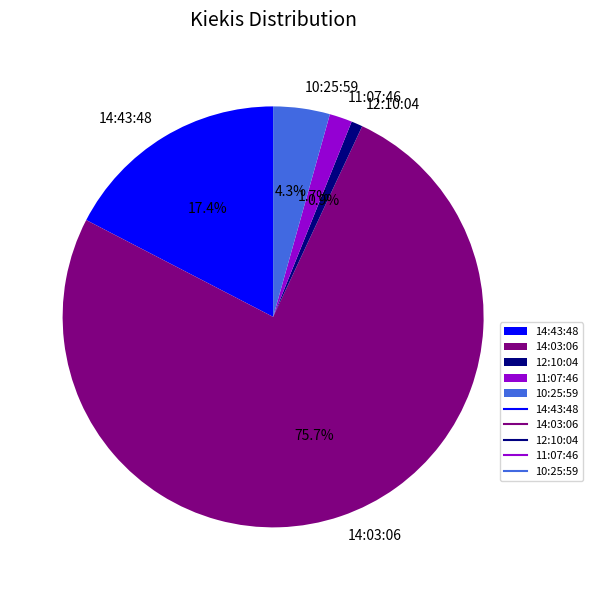

What is the majority slice?

14:03:06